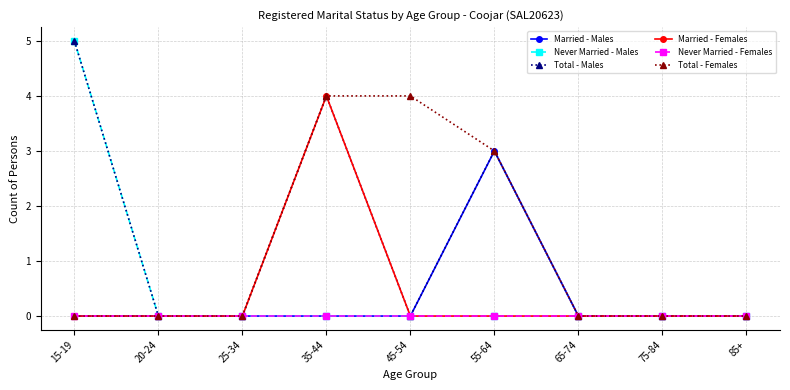

What is the difference between the maximum and minimum values in the Never Married - Males series?

5